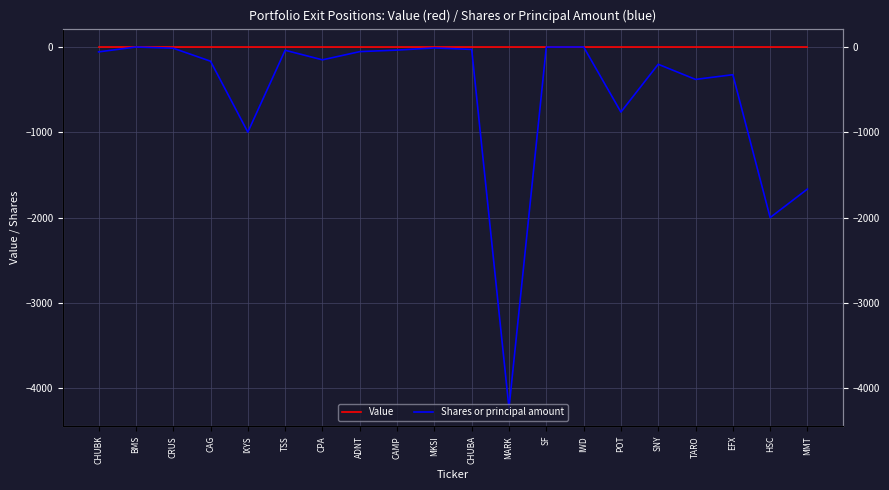

List the series in order of their overall mean, highest first.

Value, Shares or principal amount